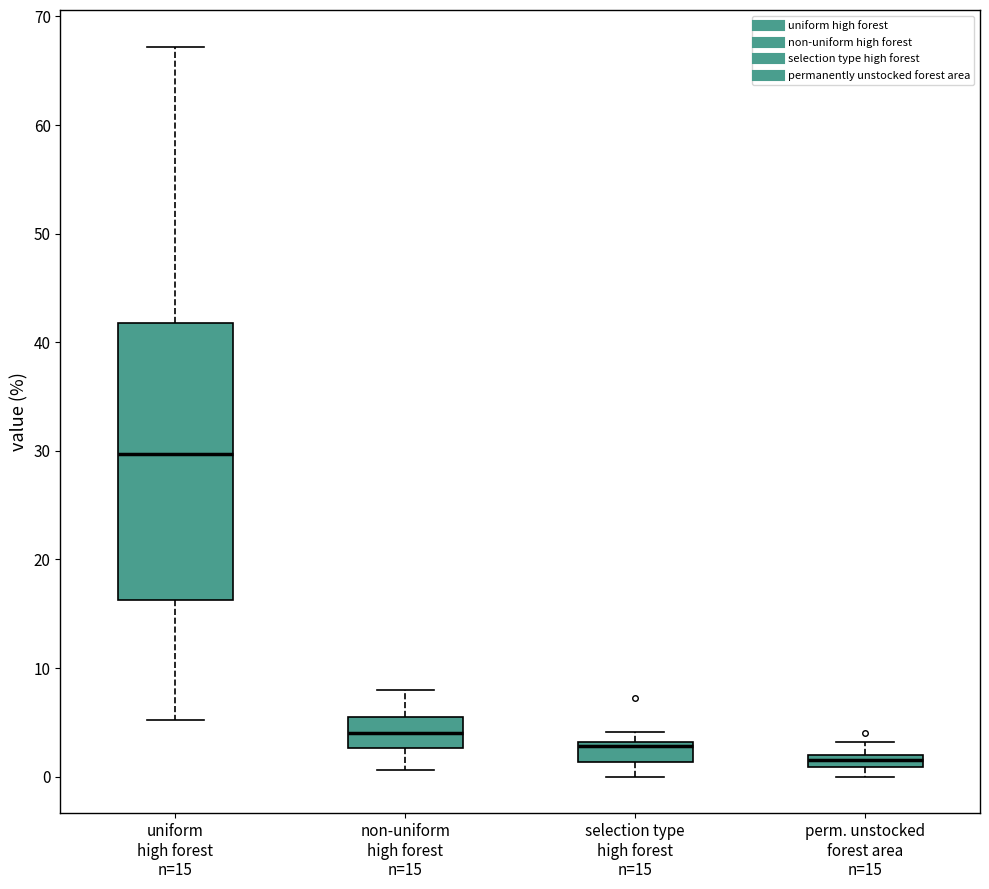

Which box has the lowest median line?

perm. unstocked forest area n=15